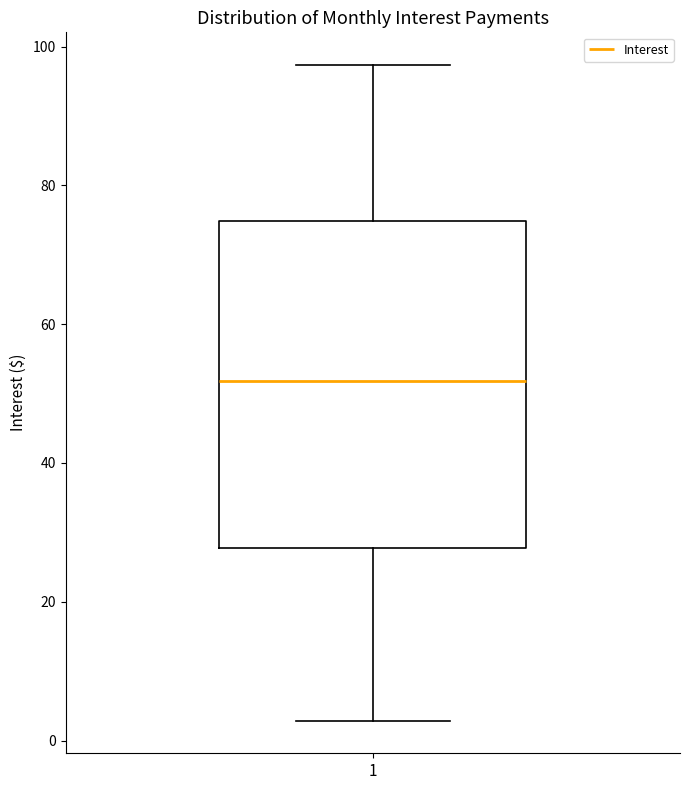

Where is the lower edge of the box at x = 1 on the y-axis? The values are not printed on the chart, so give them approximately, as read against the axis.

28